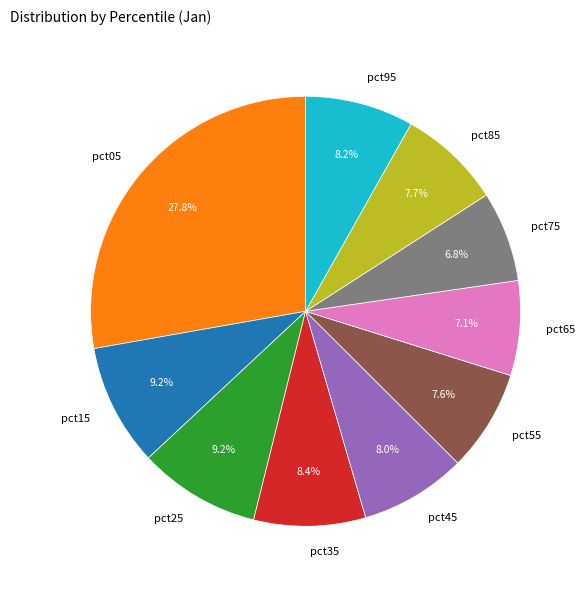

Which category has the biggest portion of the pie?

pct05